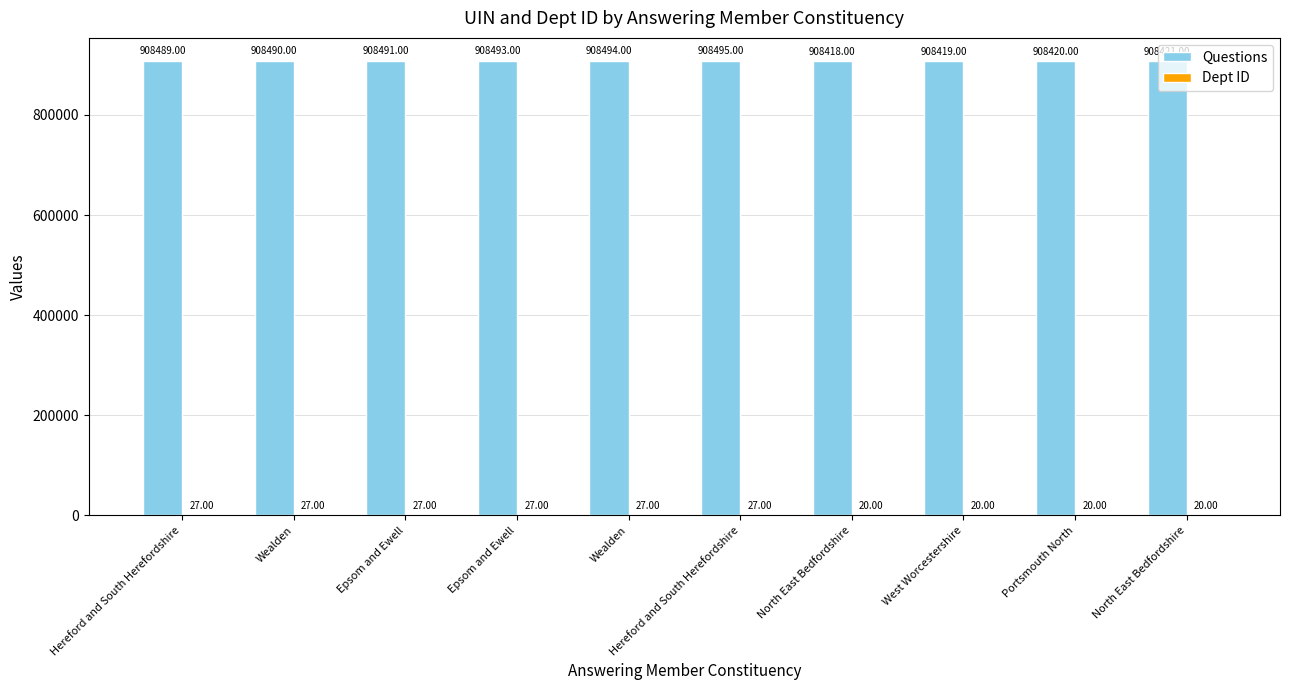

Reading left to right, transcribe all the data shown in this chart.

Questions: Hereford and South Herefordshire=908489	Wealden=908490	Epsom and Ewell=908491	Epsom and Ewell=908493	Wealden=908494	Hereford and South Herefordshire=908495	North East Bedfordshire=908418	West Worcestershire=908419	Portsmouth North=908420	North East Bedfordshire=908421
Dept ID: Hereford and South Herefordshire=27	Wealden=27	Epsom and Ewell=27	Epsom and Ewell=27	Wealden=27	Hereford and South Herefordshire=27	North East Bedfordshire=20	West Worcestershire=20	Portsmouth North=20	North East Bedfordshire=20